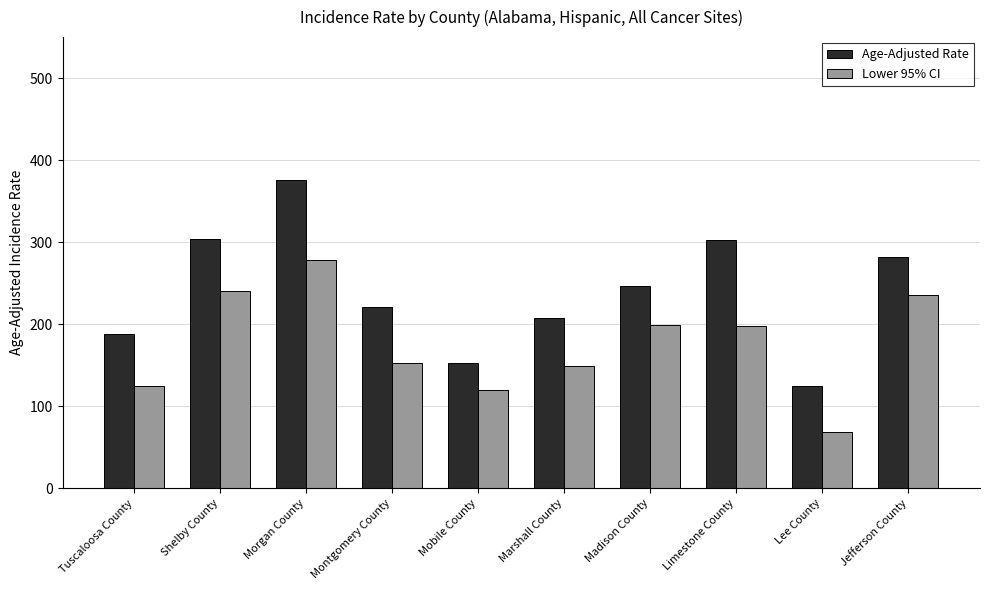

What is the average value of the Lower 95% CI series?

176.4